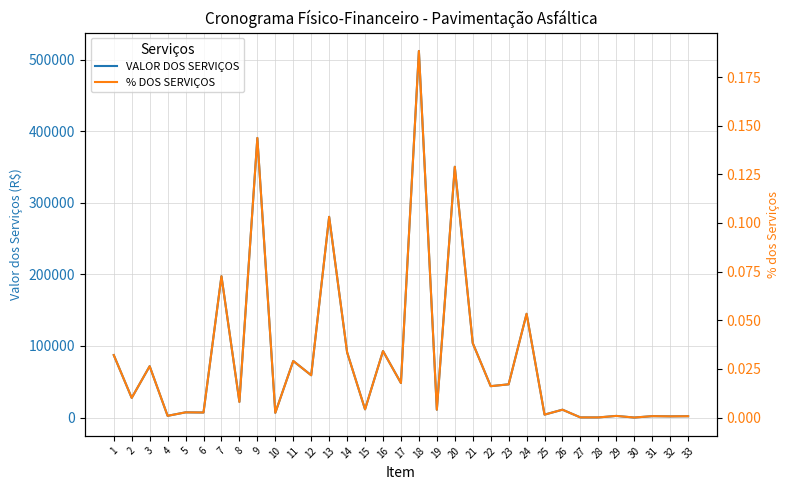

Is it true that % DOS SERVIÇOS equals 0.0 at 8?

True